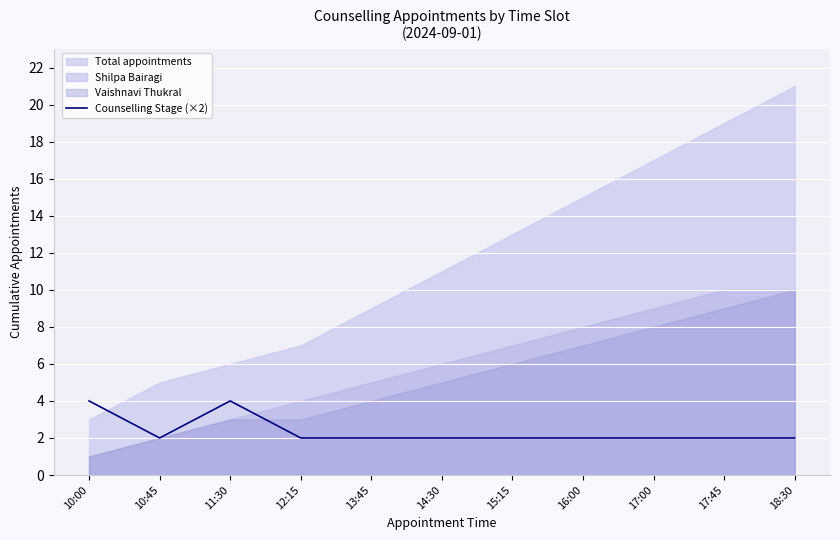

Read the value at 15:15.

2